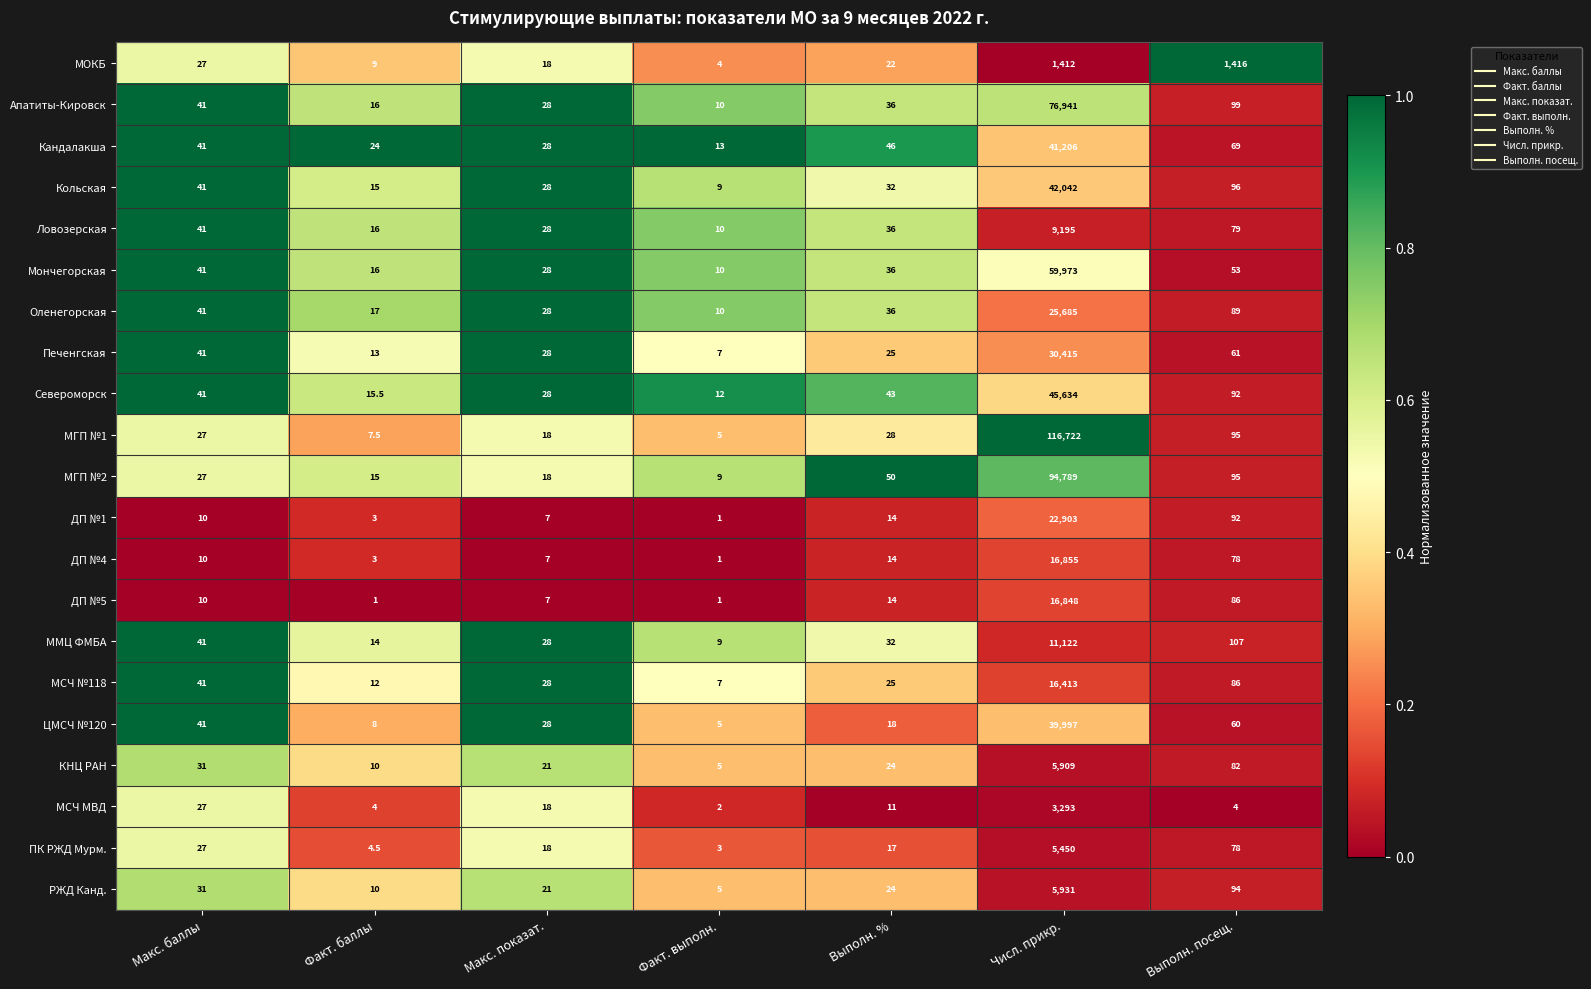

At which label does МСЧ №118 reach its minimum?

Факт. выполн.